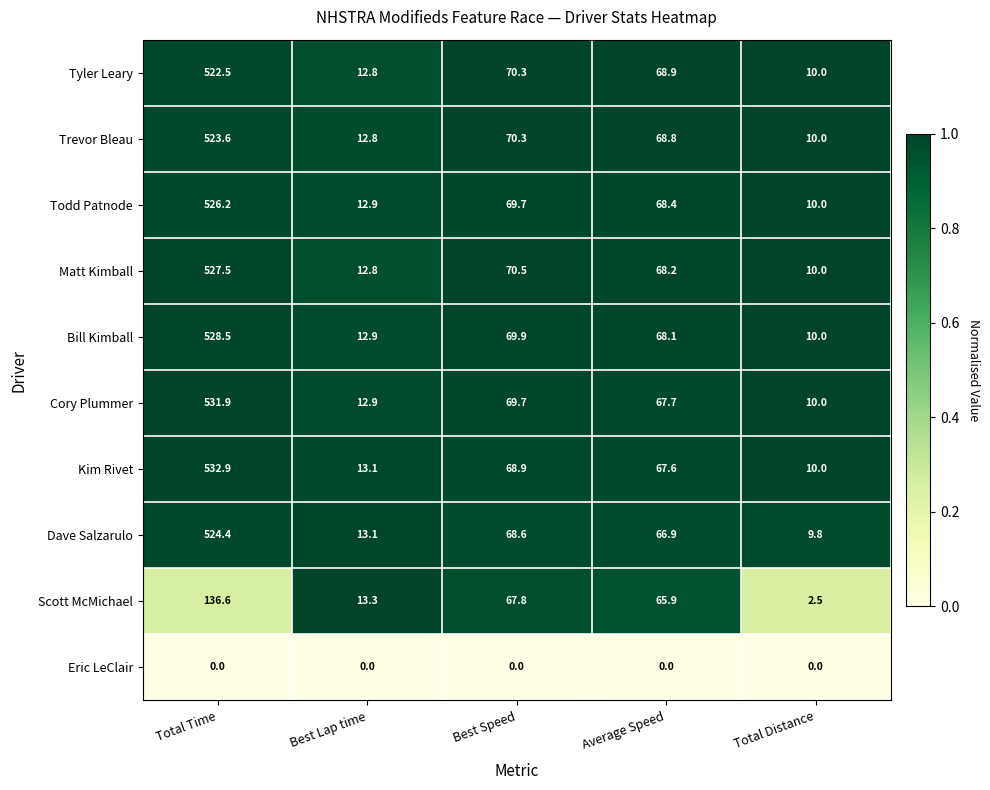

True or false: Bill Kimball has a value of 23.3 at Best Speed.

False